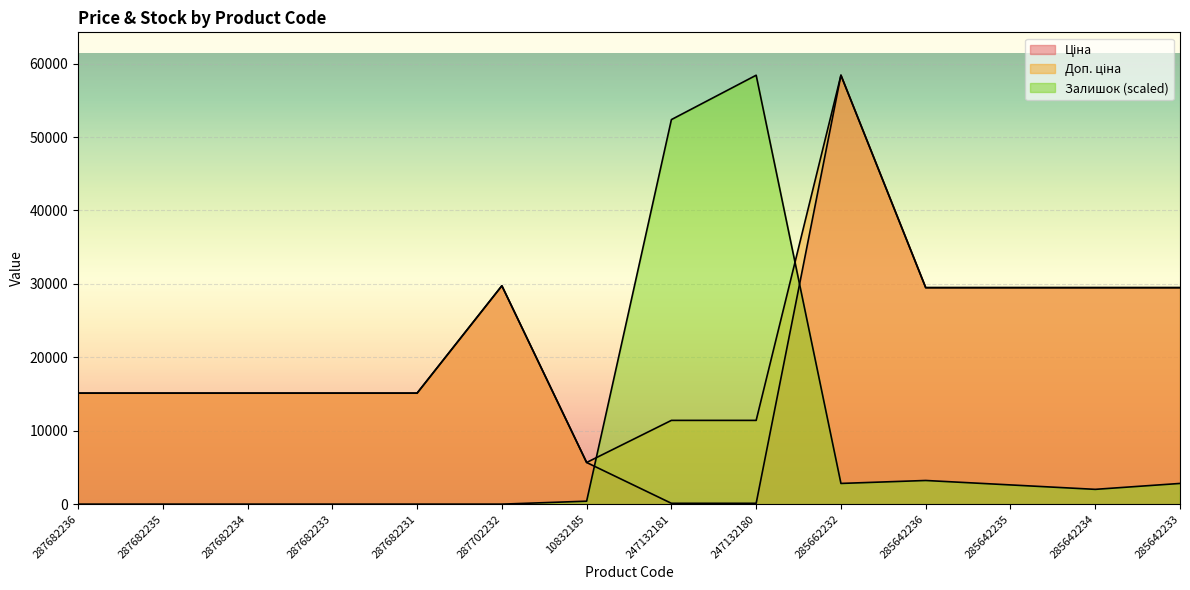

Reading left to right, transcribe all the data shown in this chart.

Ціна: 287682236=15120.0	287682235=15120.0	287682234=15120.0	287682233=15120.0	287682231=15120.0	287702232=29747.2	10832185=5673.8	247132181=114.1	247132180=114.1	285662232=58426.5	285642236=29491.5	285642235=29491.5	285642234=29491.5	285642233=29491.5
Доп. ціна: 287682236=15120.0	287682235=15120.0	287682234=15120.0	287682233=15120.0	287682231=15120.0	287702232=29747.2	10832185=5673.8	247132181=11410.0	247132180=11410.0	285662232=58426.5	285642236=29491.5	285642235=29491.5	285642234=29491.5	285642233=29491.5
Залишок: 287682236=0.0	287682235=0.0	287682234=0.0	287682233=0.0	287682231=0.0	287702232=0.0	10832185=402.9	247132181=52382.4	247132180=58426.5	285662232=2820.6	285642236=3223.5	285642235=2619.1	285642234=2014.7	285642233=2820.6